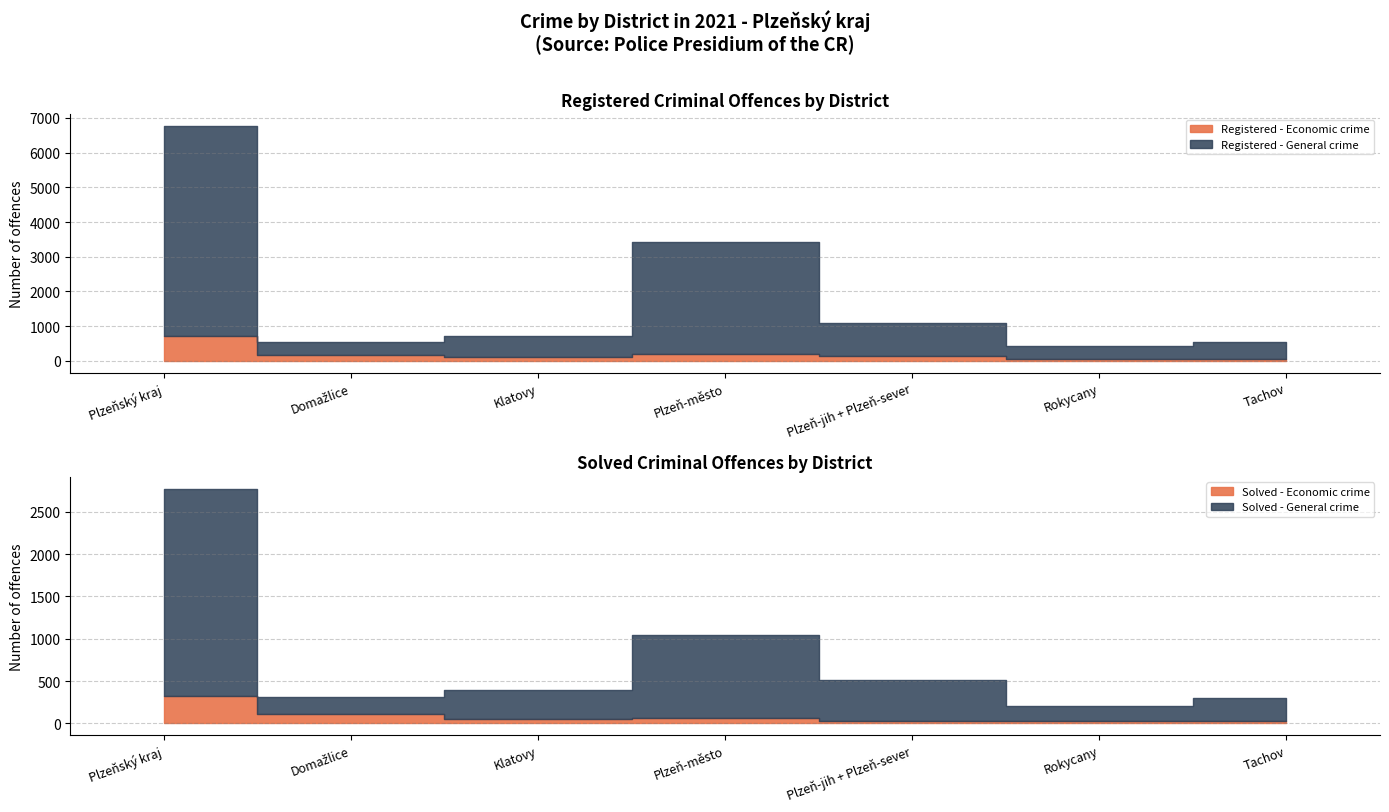

Reading left to right, extract all data points from this chart.

Registered - Economic crime: 726	164	105	213	134	51	59
Registered - General crime: 6038	394	619	3199	953	385	488
Solved - Economic crime: 327	106	56	69	30	34	32
Solved - General crime: 2447	210	339	972	483	174	269